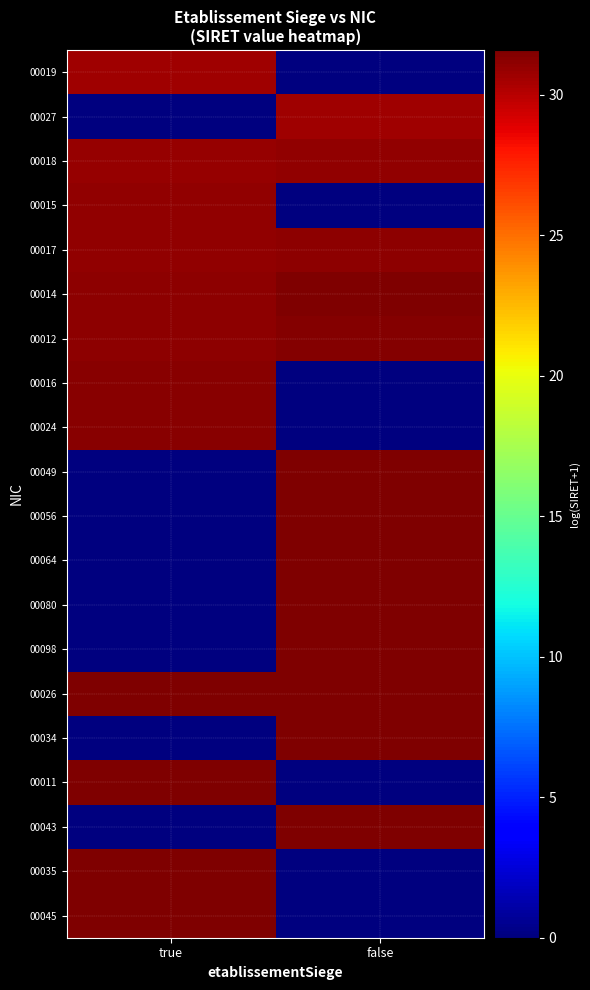

List the series in order of their peak value, highest first.

00045, 00014, 00035, 00026, 00043, 00011, 00034, 00098, 00080, 00064, 00056, 00049, 00012, 00024, 00016, 00017, 00018, 00015, 00027, 00019